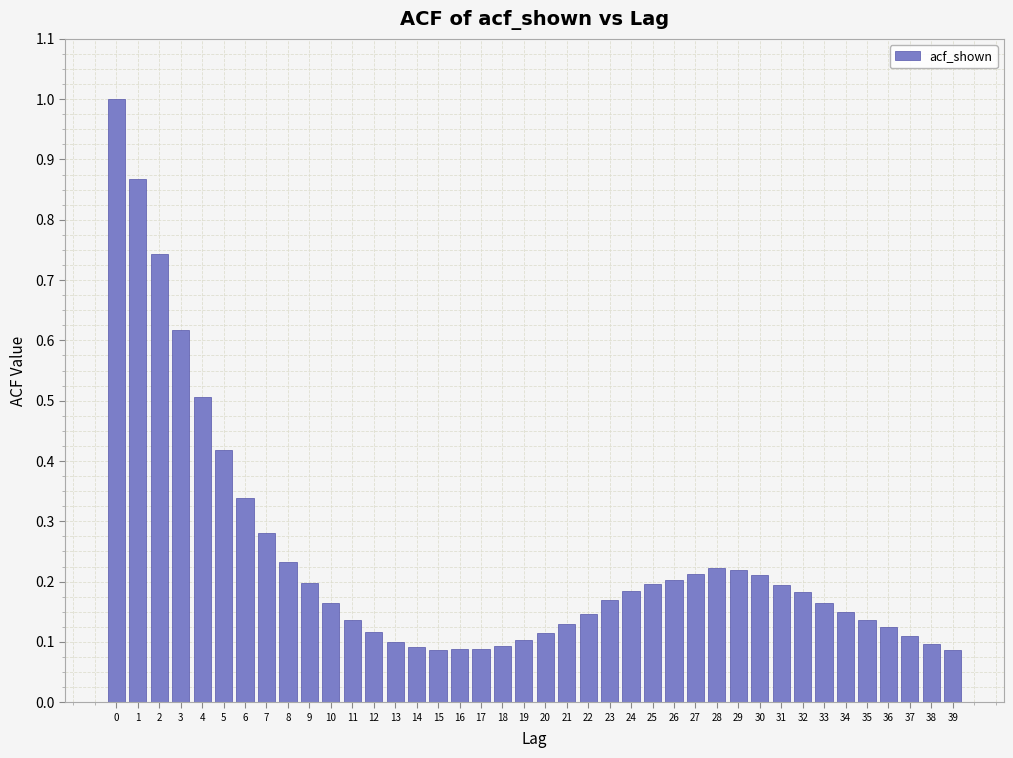

What is the difference between the second highest and minimum values?

0.8